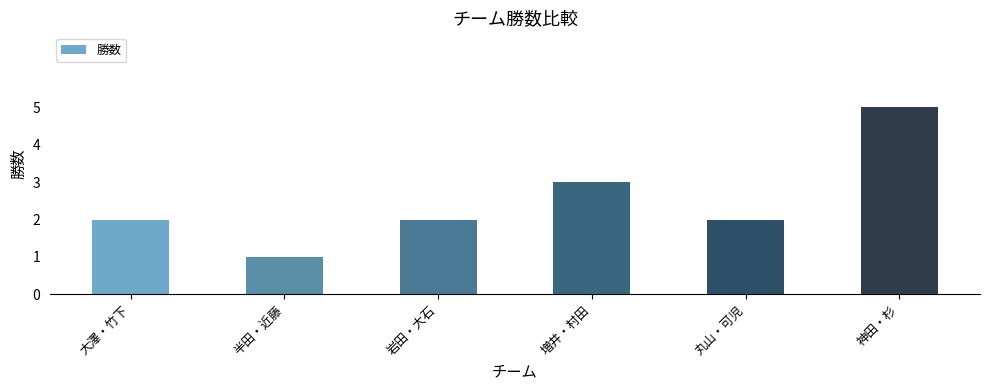

At which label is the value closest to 3?

増井・村田